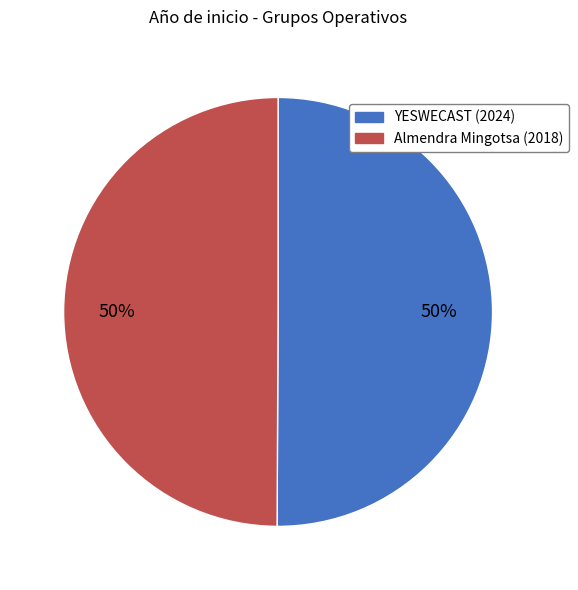

How many segments does this pie chart have?

2